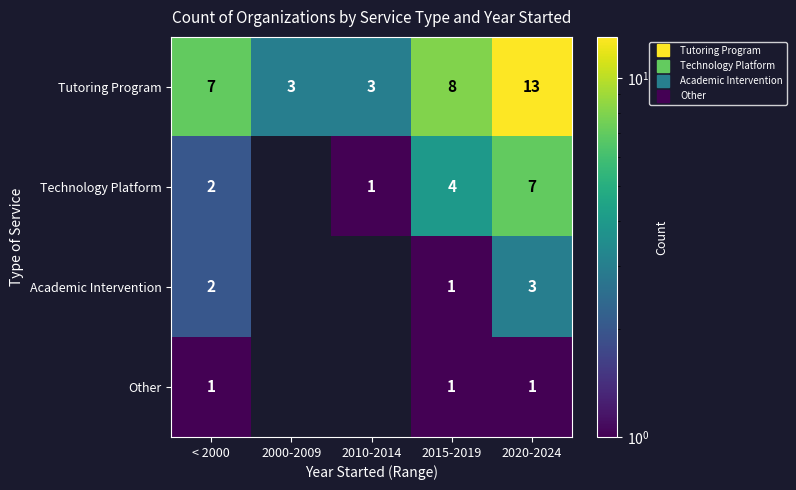

Is it true that Tutoring Program equals 13.0 at 2020-2024?

True